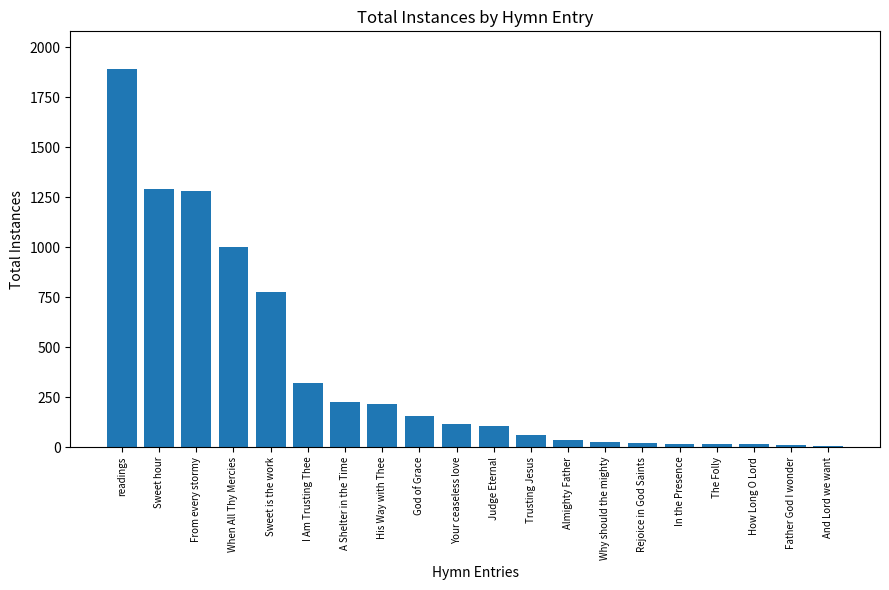

Which label corresponds to the largest value in the chart?

readings